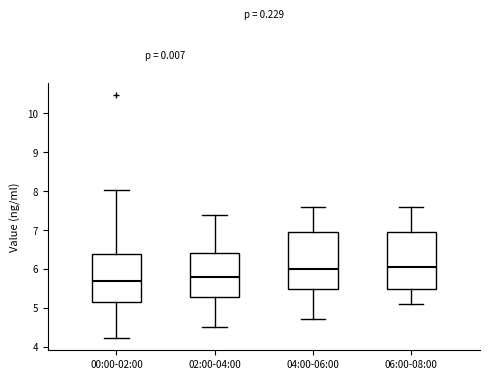

Reading left to right, transcribe this box plot: for each box, give where its median line is, the range the box spans, and where its two whiskers end, as read against the y-axis. The values are not printed on the chart, so give them approximately, as read against the axis.

00:00-02:00: median 5.7, box 5.1 to 6.4, whiskers 4.2 to 8.0
02:00-04:00: median 5.8, box 5.3 to 6.4, whiskers 4.5 to 7.4
04:00-06:00: median 6.0, box 5.5 to 7.0, whiskers 4.7 to 7.6
06:00-08:00: median 6.1, box 5.5 to 7.0, whiskers 5.1 to 7.6